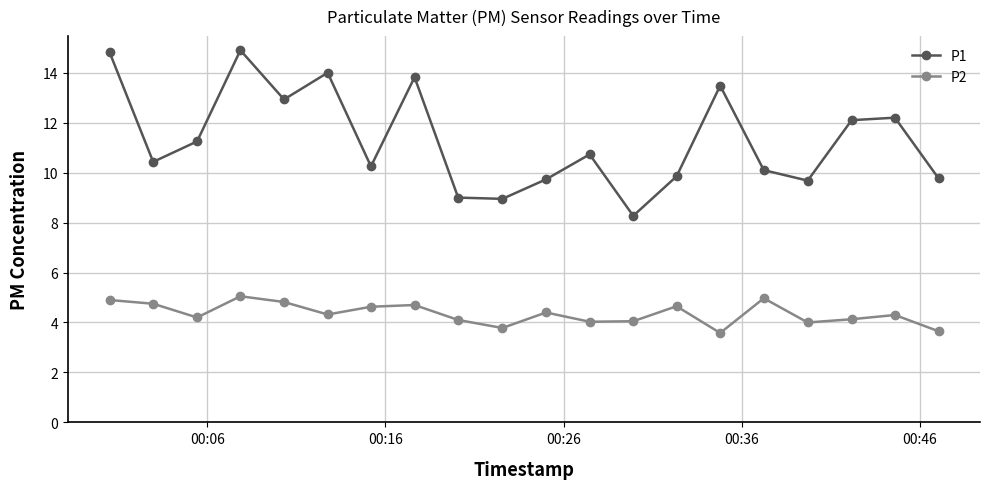

What is the value of the P2 point at the 8th from the left?

4.7